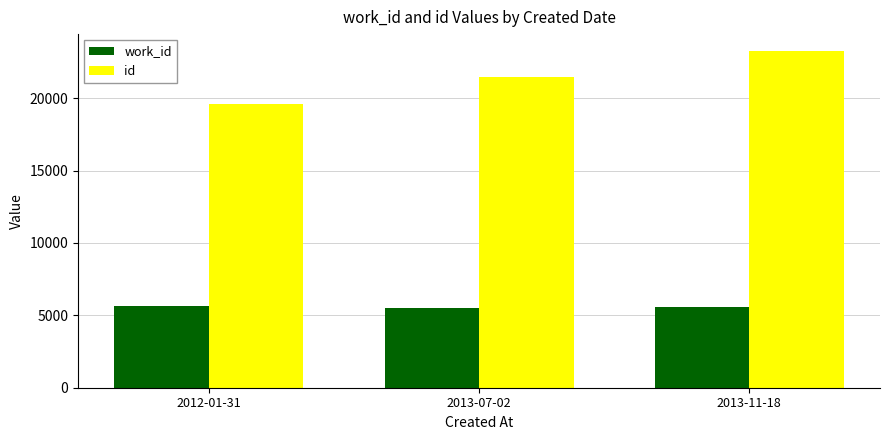

How many data points does each series have?

3